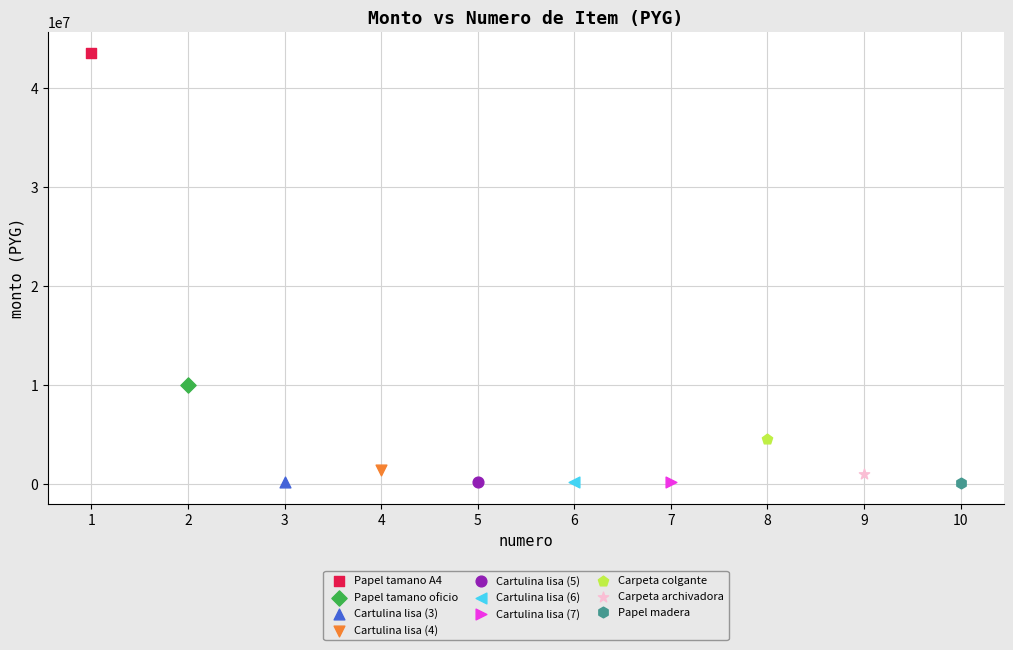

What are all the series names shown in the legend?

Papel tamano A4, Papel tamano oficio, Cartulina lisa (3), Cartulina lisa (4), Cartulina lisa (5), Cartulina lisa (6), Cartulina lisa (7), Carpeta colgante, Carpeta archivadora, Papel madera